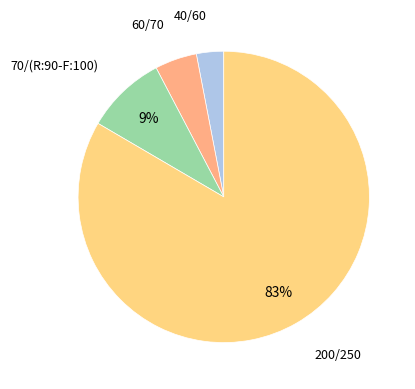

What percentage is the 70/(R:90-F:100) slice, to the nearest percent?

9%